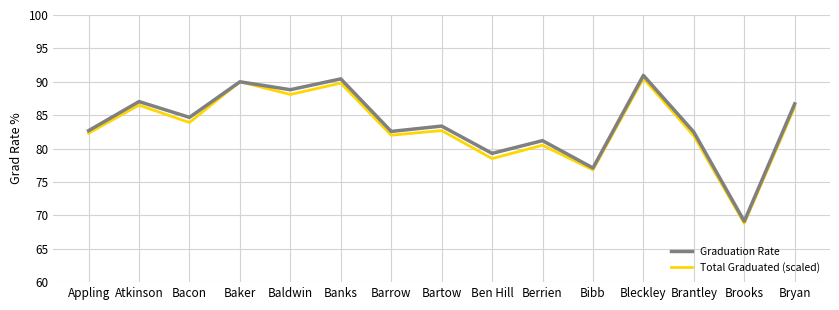

What position from the left is Banks?

6